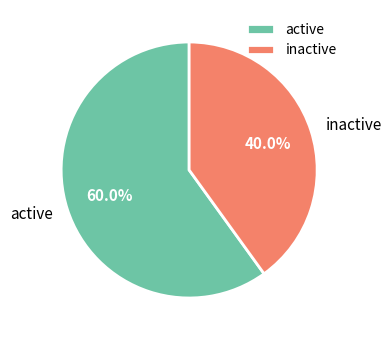

Rank the categories by value from lowest to highest.

inactive, active